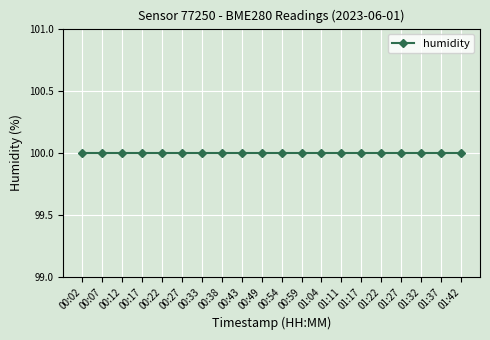

At which category is the sum across all series the highest?

00:02